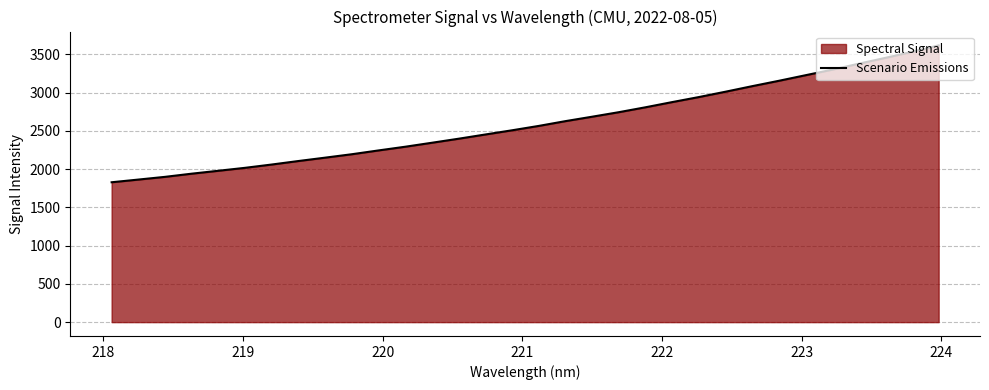

What is the difference between the maximum and minimum values?

1788.5